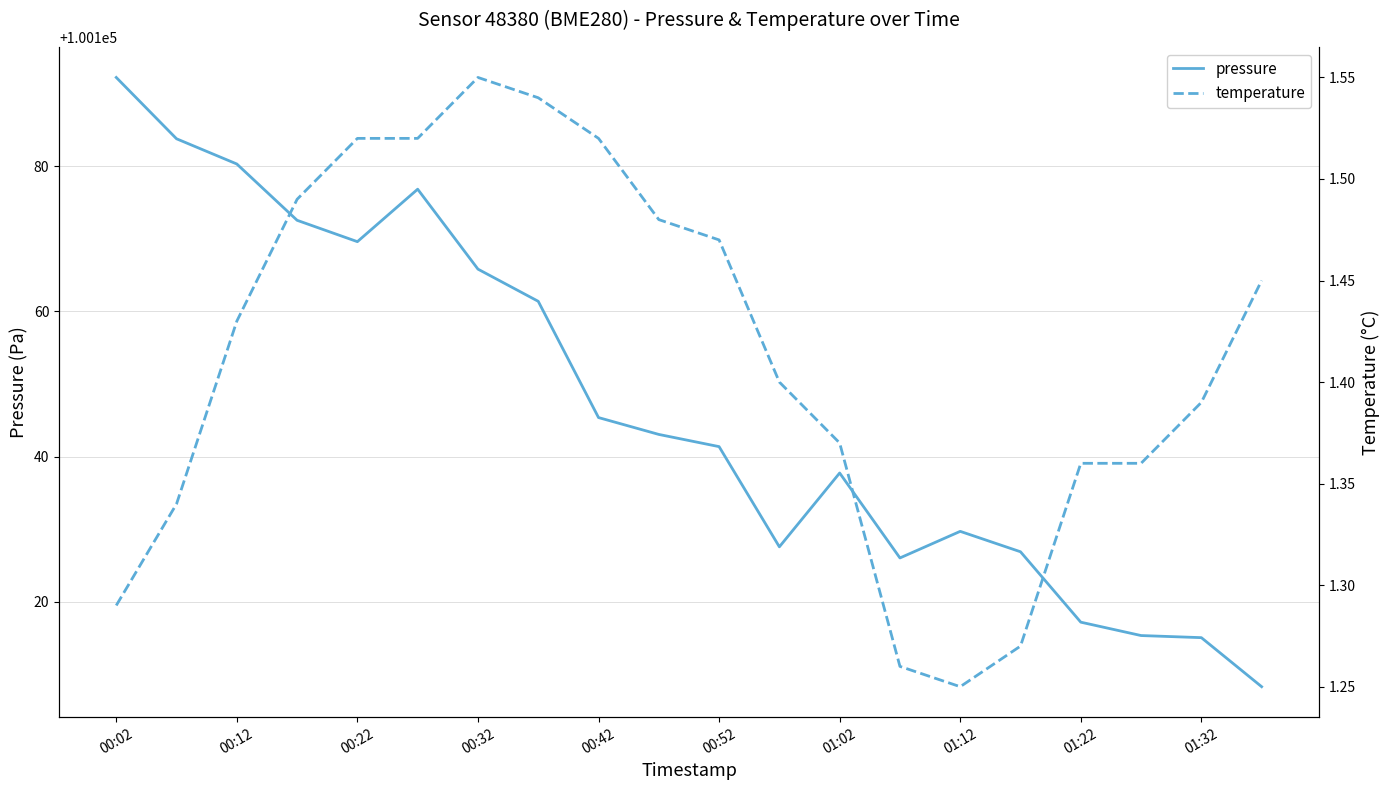

True or false: pressure and temperature cross at least once.

False